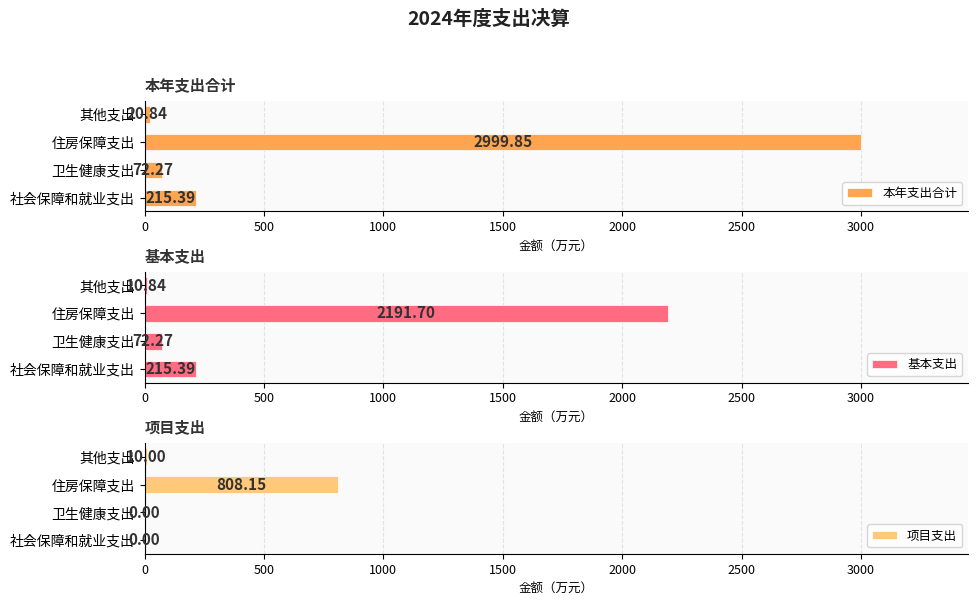

How many groups of bars are there?

4